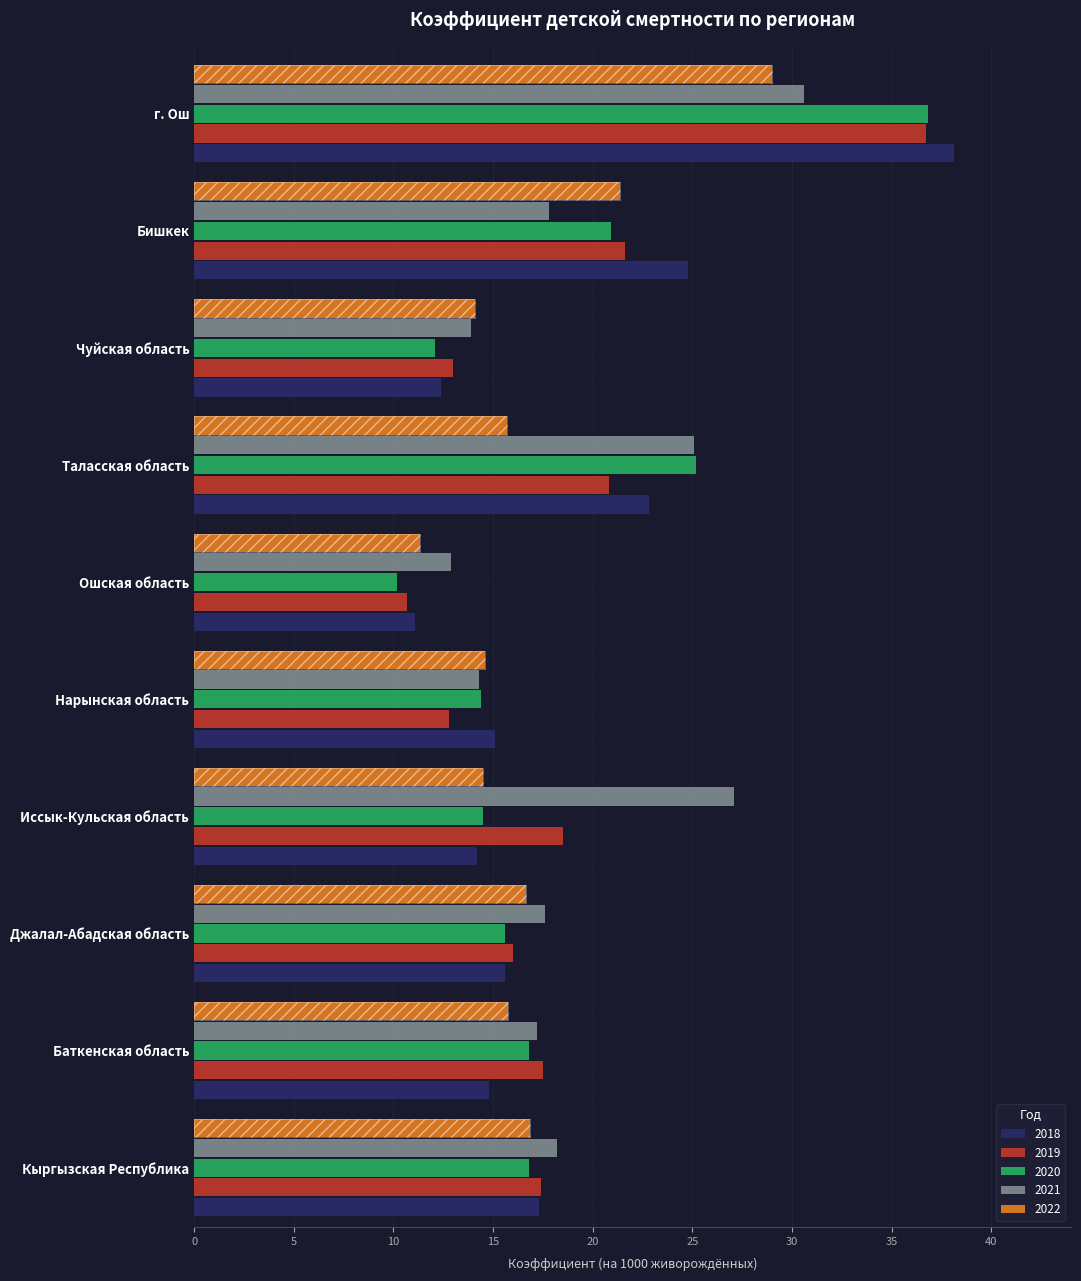

At which label does 2021 first exceed 17?

Кыргызская Республика